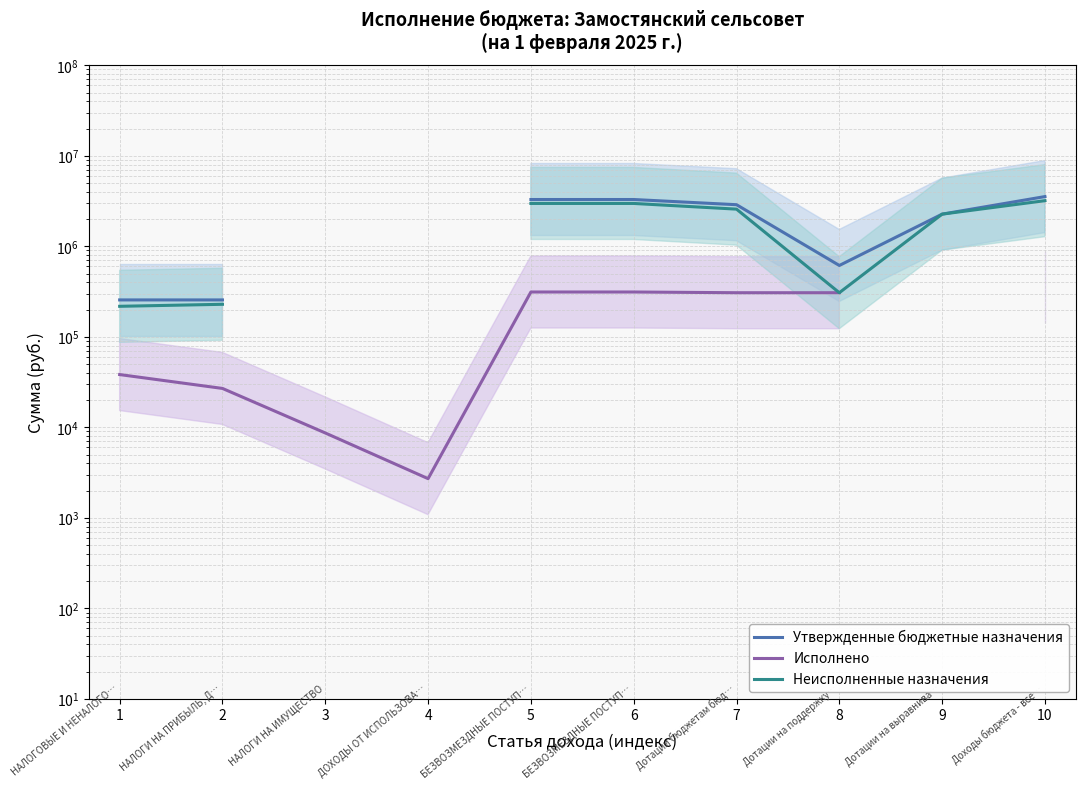

Where is Исполнено nearest to the value 176824?

7